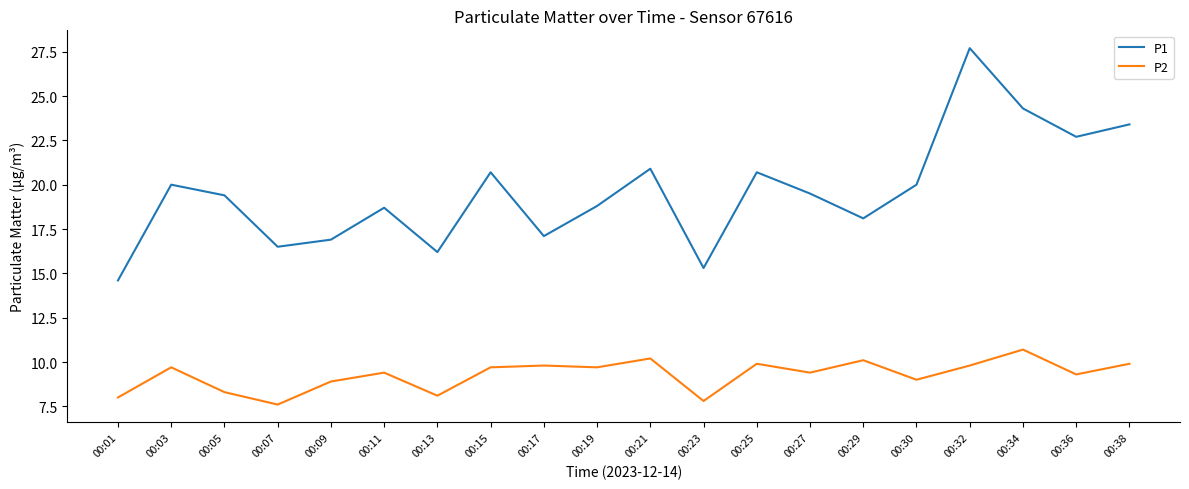

Rank the series by their average value, from highest to lowest.

P1, P2